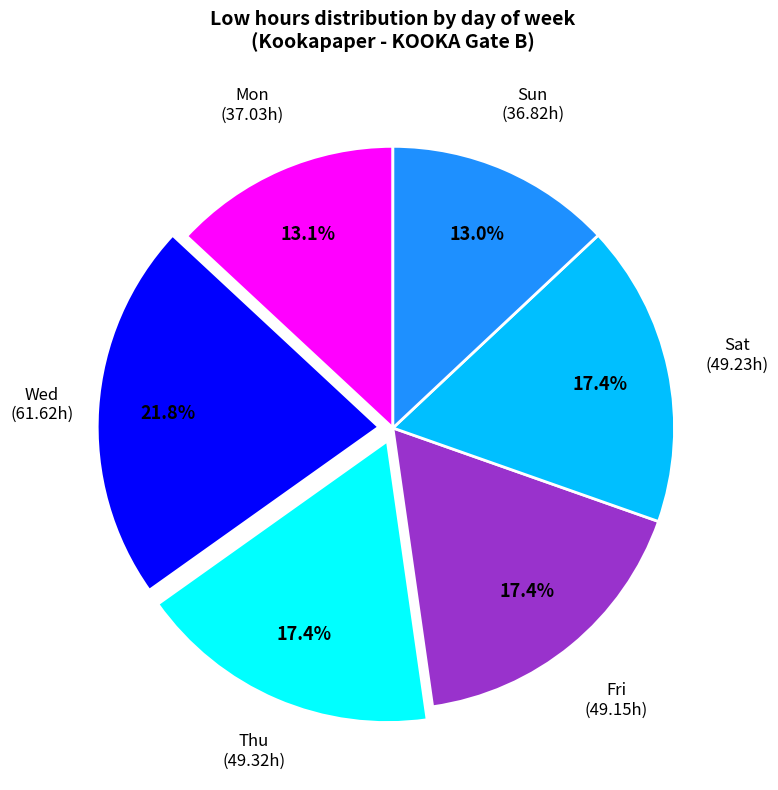

Which category has the biggest portion of the pie?

Wed